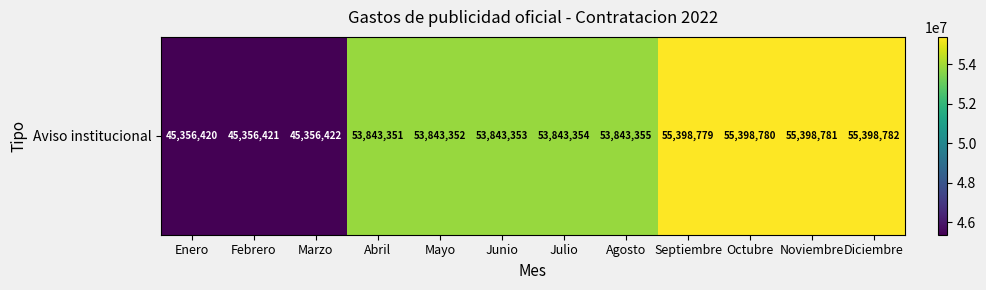

The value at Septiembre is 55398779. True or false?

True